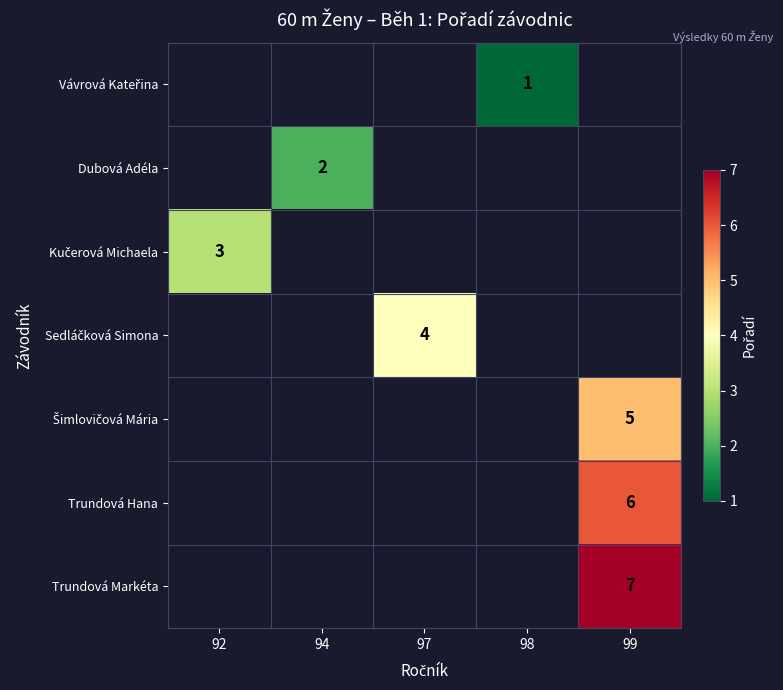

True or false: Dubová Adéla has a value of 2 at 94.

True